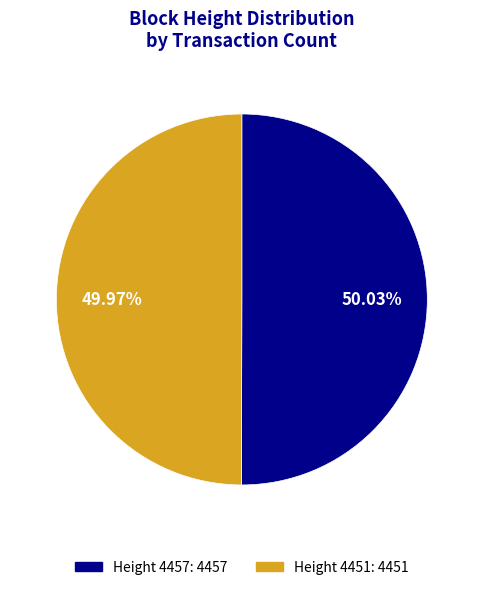

Does any single category account for the majority?

Yes